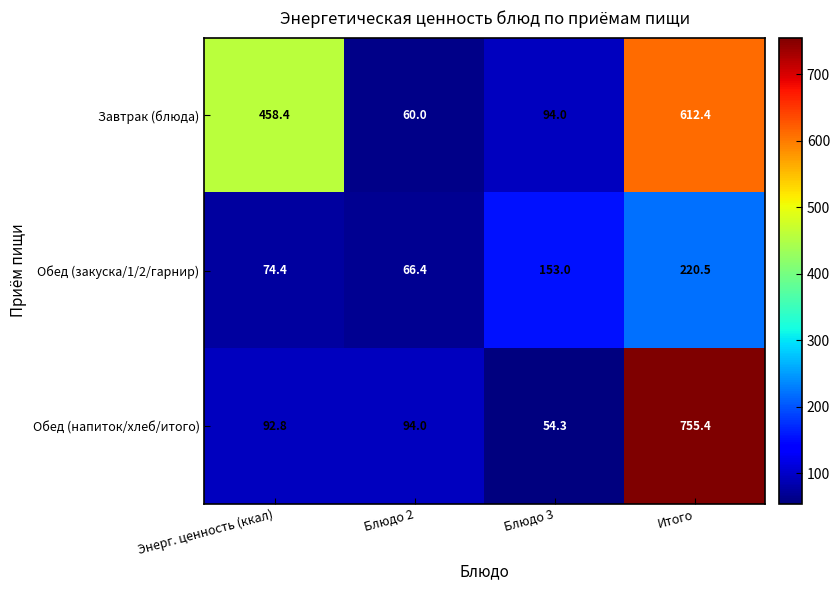

Is it true that Обед (напиток/хлеб/итого) equals 54.3 at Блюдо 3?

True